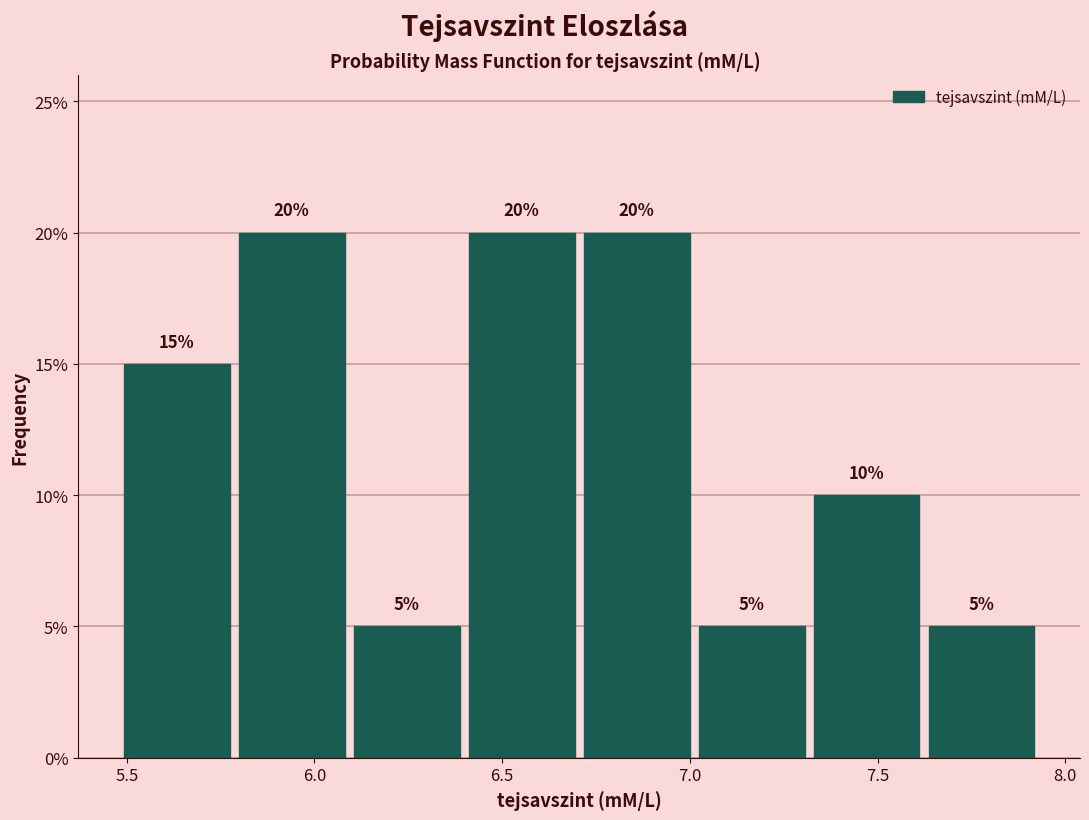

Reading left to right, transcribe this chart: for each bar, give the range it covers on the x-axis and its height. The bar edges are not printed on the chart, so give them approximately, as read against the axis.

5.50 to 5.80: 15
5.80 to 6.10: 20
6.10 to 6.40: 5
6.40 to 6.70: 20
6.70 to 7.00: 20
7.00 to 7.30: 5
7.30 to 7.60: 10
7.60 to 7.95: 5